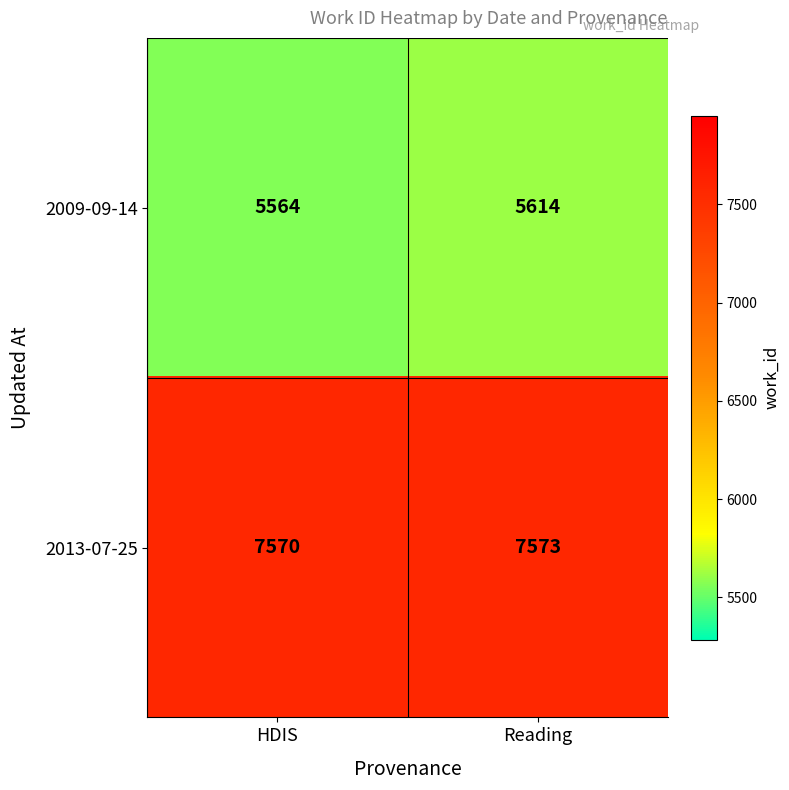

Which series has the largest range (max minus min)?

2009-09-14